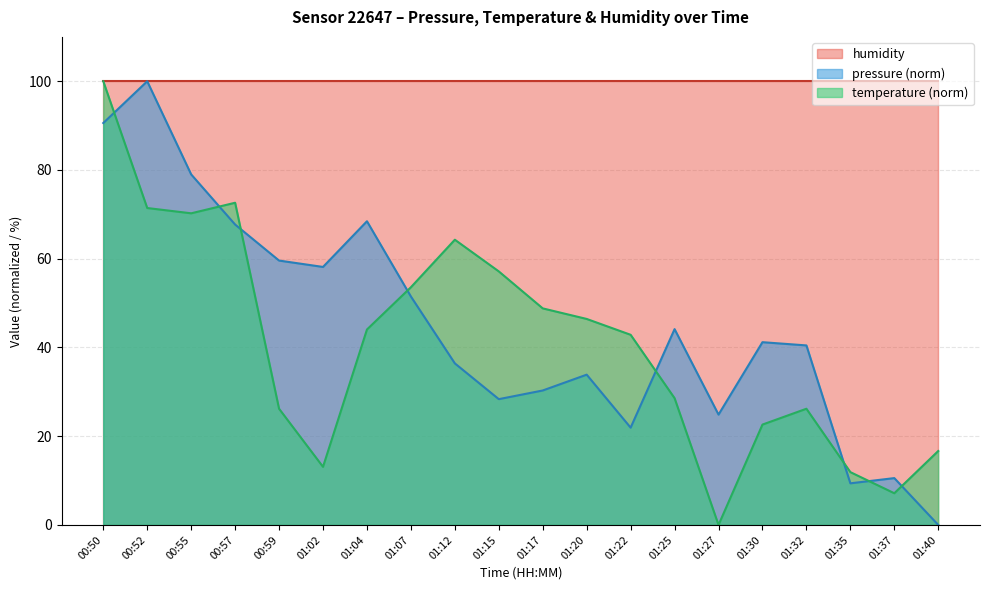

What is the greatest value displayed?

100.0